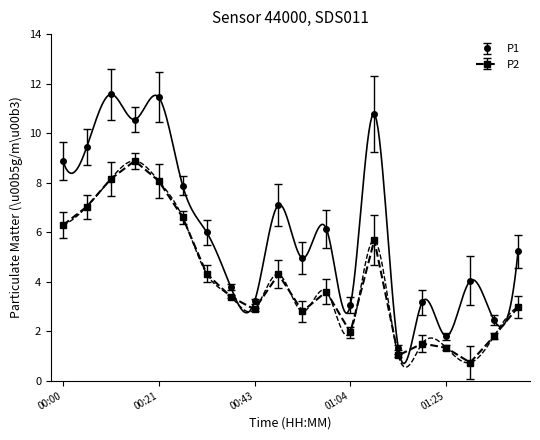

What is the average value of the P1 series?

6.1